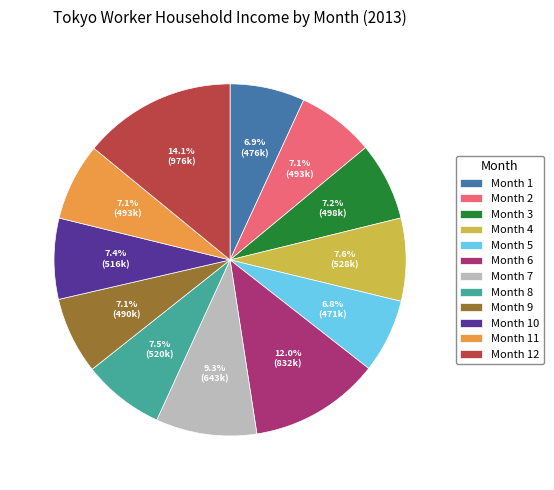

Approximately how many times larger is the value at Month 1 compared to Month 2?

1.0